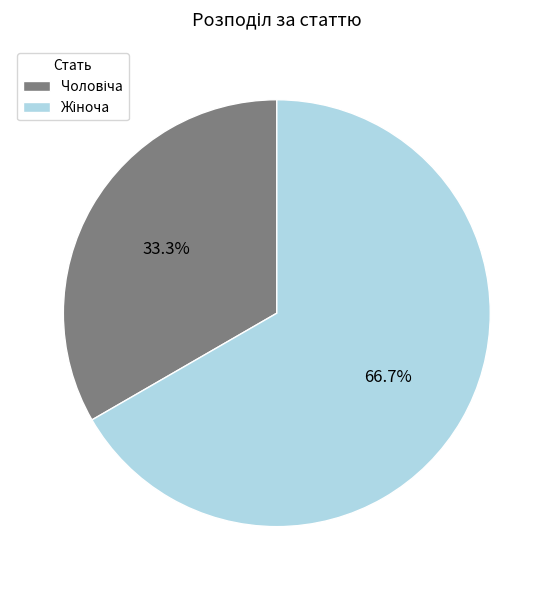

Is there a majority slice in this chart?

Yes